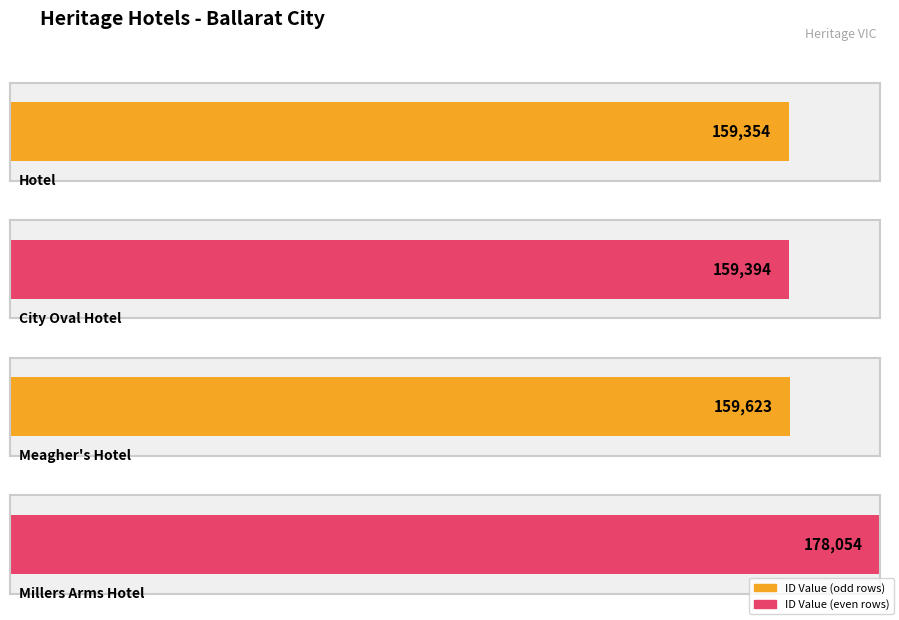

Reading left to right, what are all the values shown in this chart?

159354	159394	159623	178054